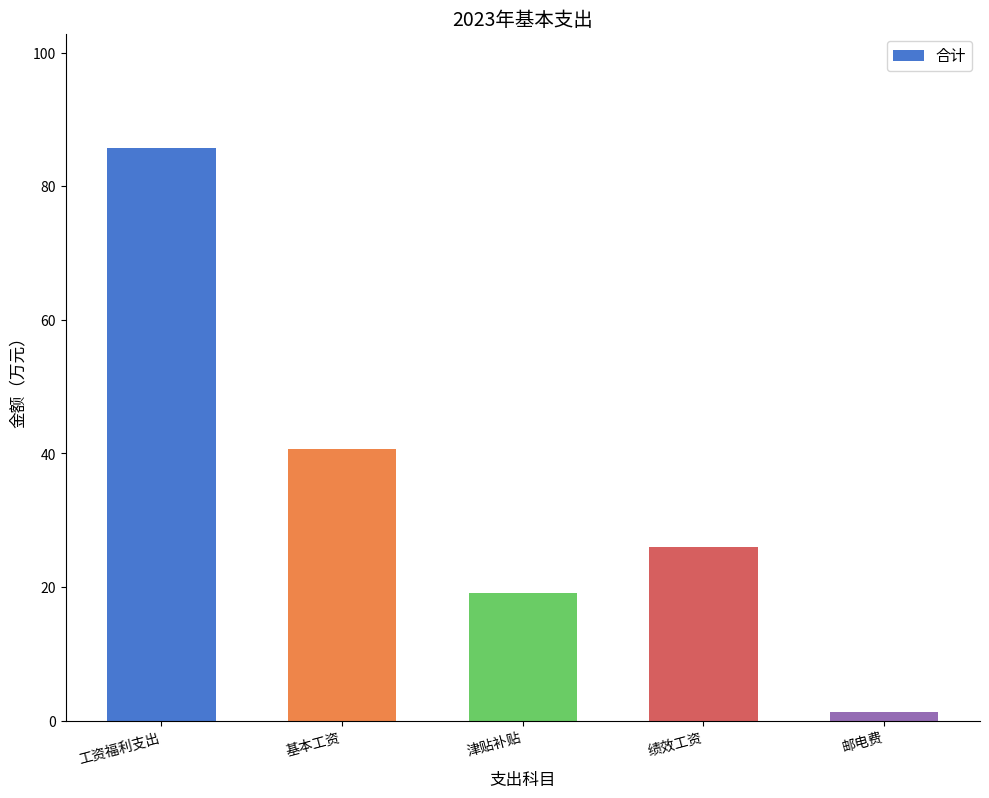

What is the label of the 4th bar from the right?

基本工资